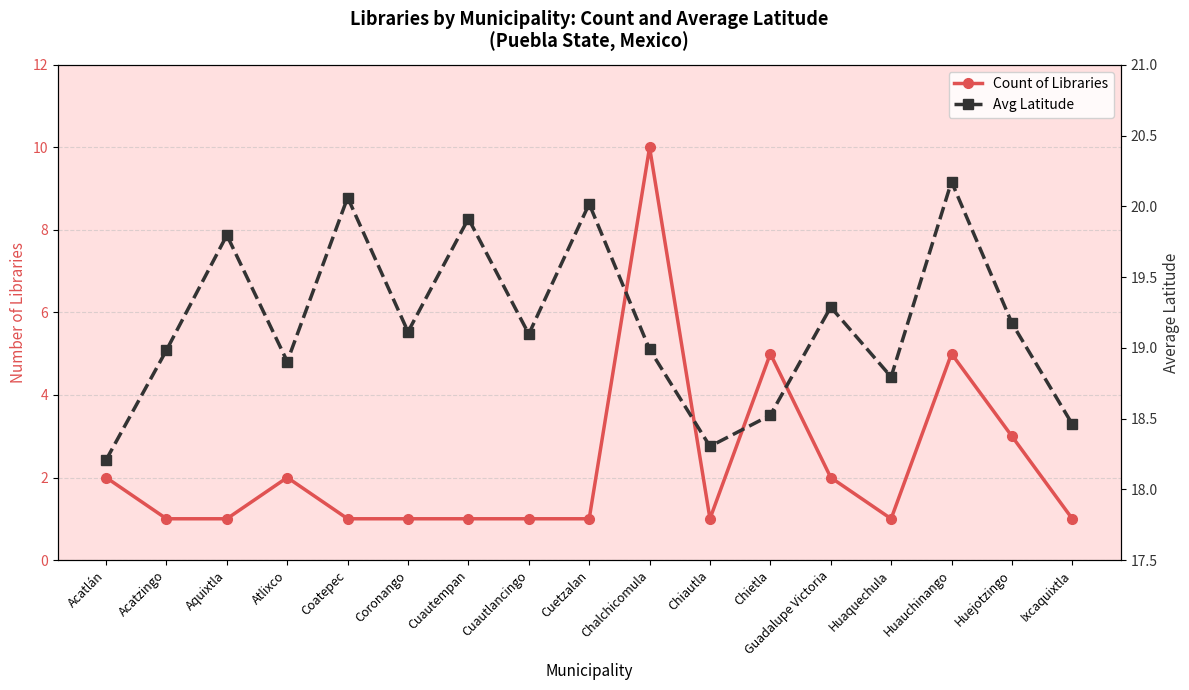

Reading left to right, what are all the values shown in this chart?

Count of Libraries: Acatlán=2.0	Acatzingo=1.0	Aquixtla=1.0	Atlixco=2.0	Coatepec=1.0	Coronango=1.0	Cuautempan=1.0	Cuautlancingo=1.0	Cuetzalan=1.0	Chalchicomula=10.0	Chiautla=1.0	Chietla=5.0	Guadalupe Victoria=2.0	Huaquechula=1.0	Huauchinango=5.0	Huejotzingo=3.0	Ixcaquixtla=1.0
Avg Latitude: Acatlán=18.2	Acatzingo=19.0	Aquixtla=19.8	Atlixco=18.9	Coatepec=20.1	Coronango=19.1	Cuautempan=19.9	Cuautlancingo=19.1	Cuetzalan=20.0	Chalchicomula=19.0	Chiautla=18.3	Chietla=18.5	Guadalupe Victoria=19.3	Huaquechula=18.8	Huauchinango=20.2	Huejotzingo=19.2	Ixcaquixtla=18.5